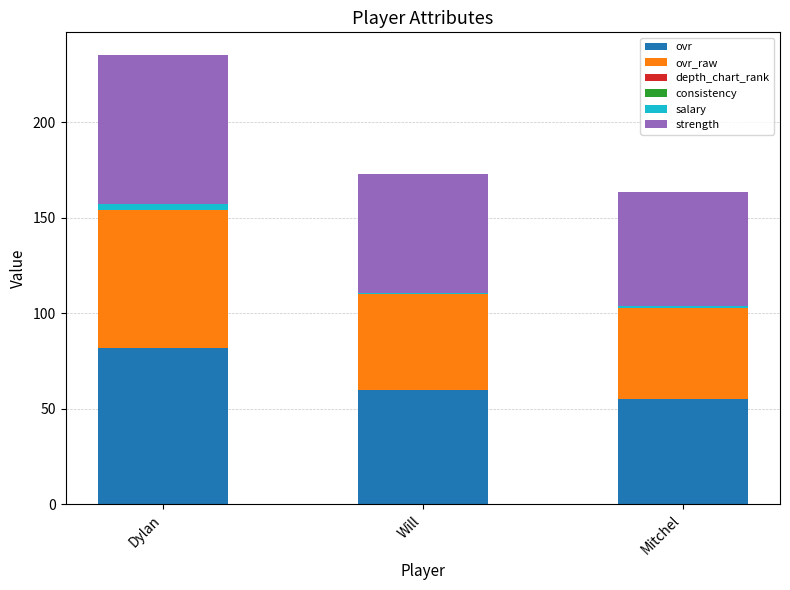

True or false: strength has a value of 91.9 at Will.

False